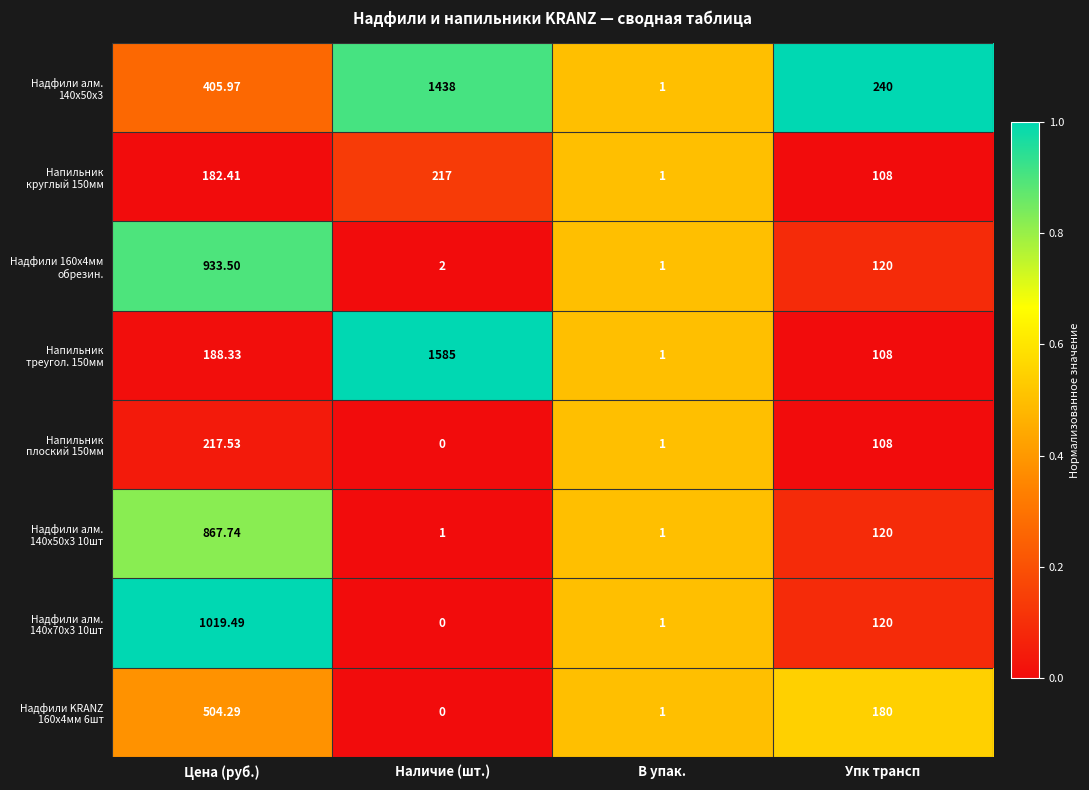

At how many categories does at least one series exceed 0?

4